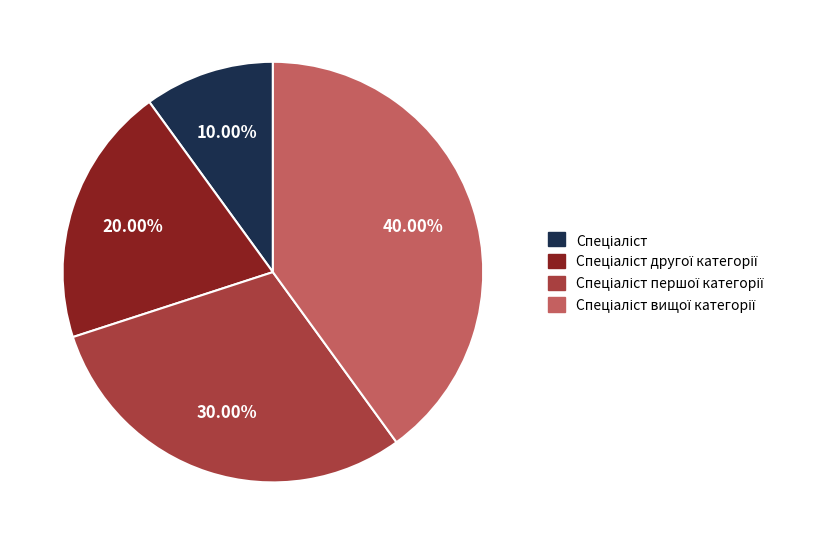

Is there any slice that represents more than half of the pie?

No